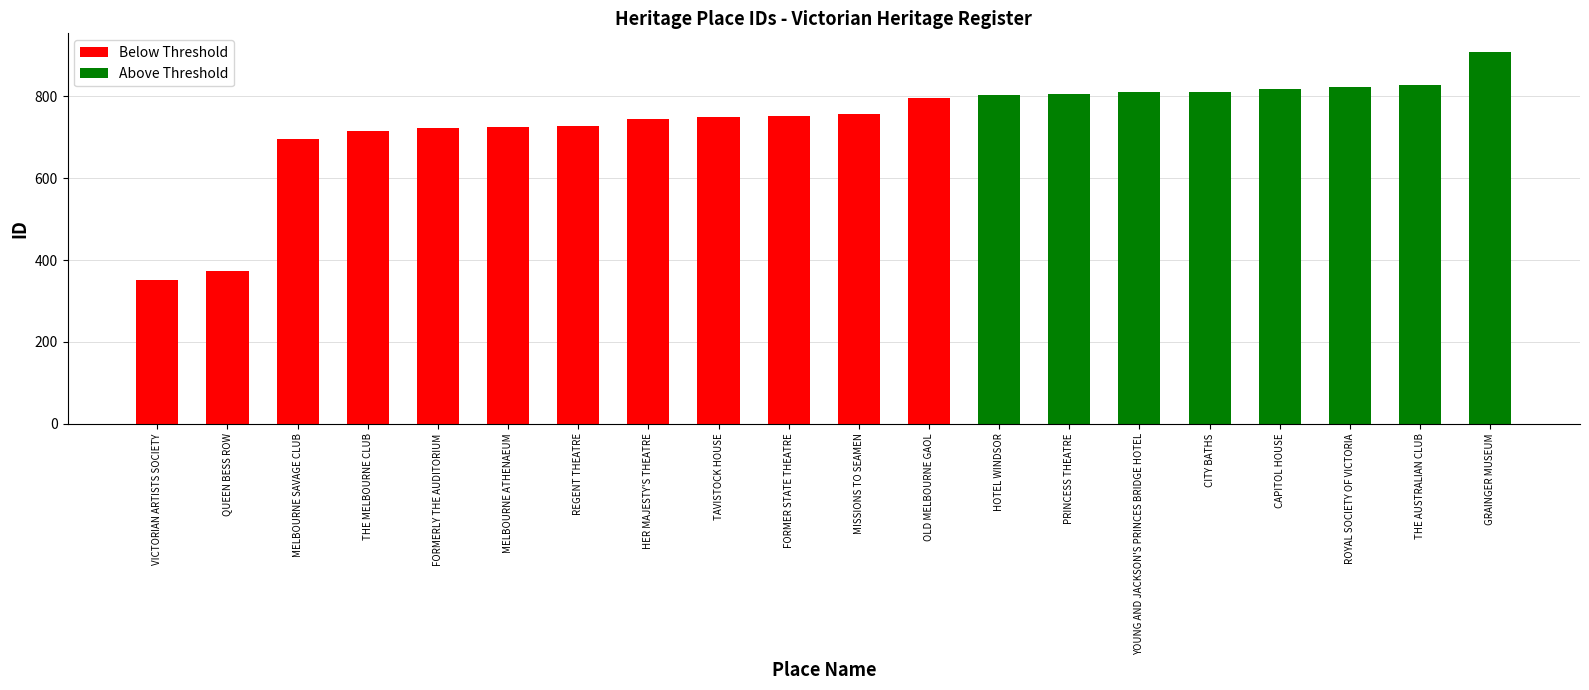

True or false: the data shows 556 at OLD MELBOURNE GAOL.

False